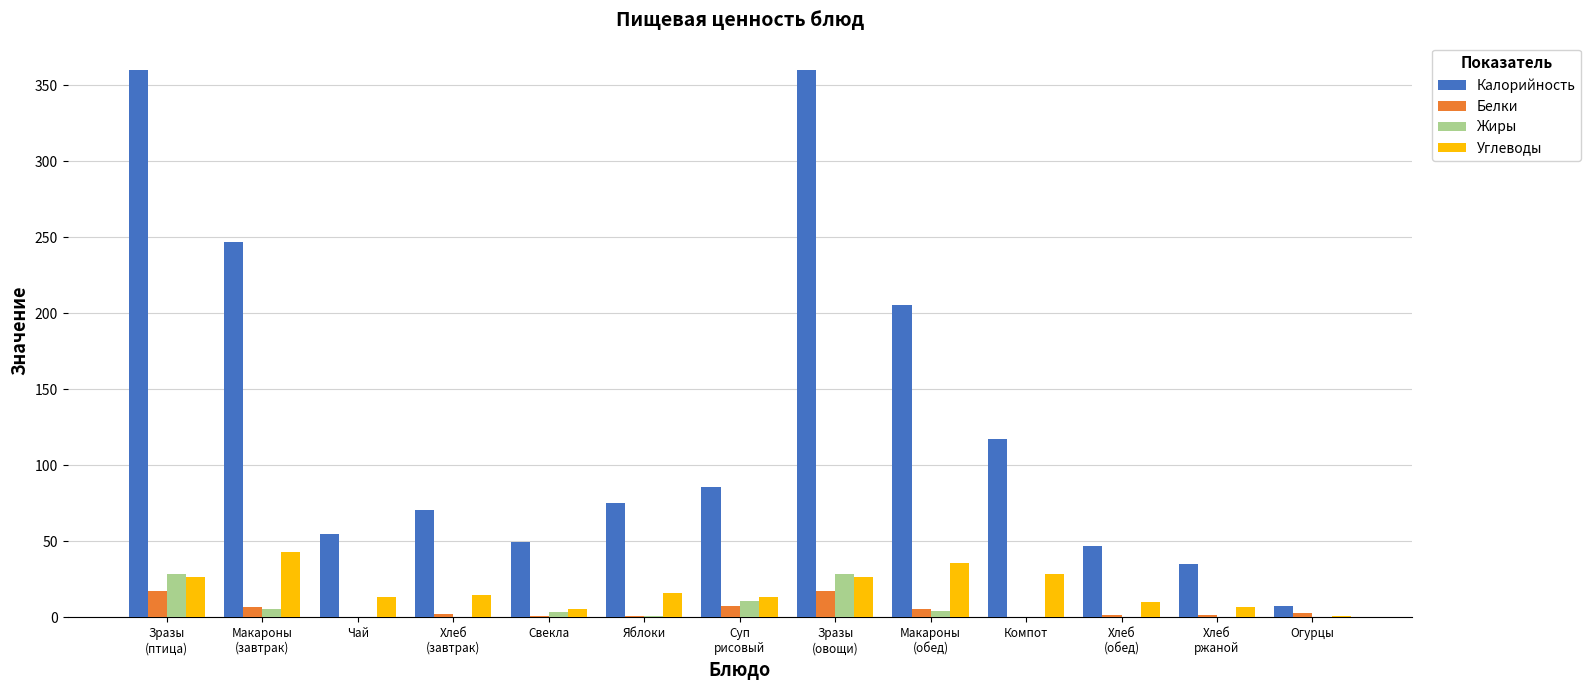

Which series has the largest total across all categories?

Калорийность